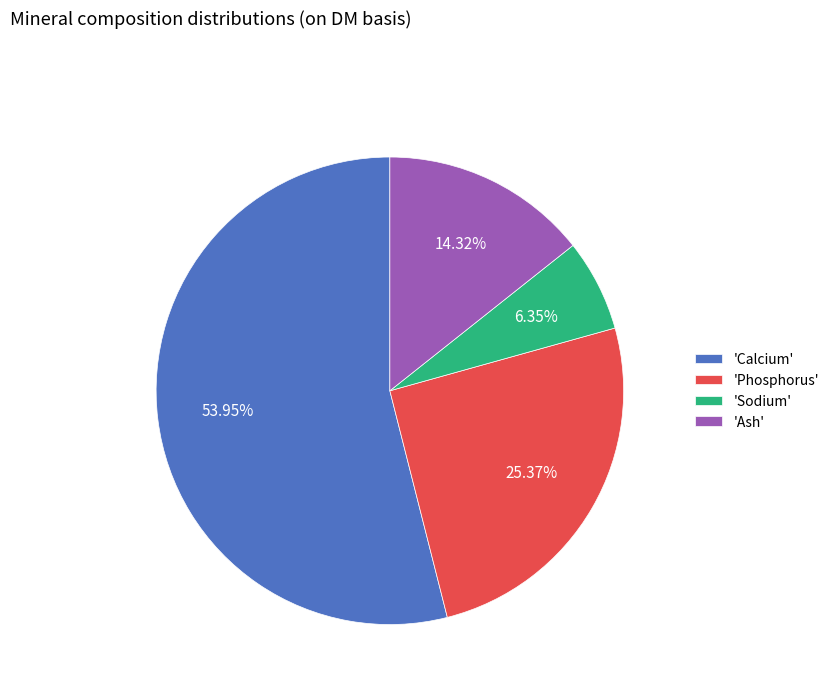

Rank the categories by value from lowest to highest.

'Sodium', 'Ash', 'Phosphorus', 'Calcium'